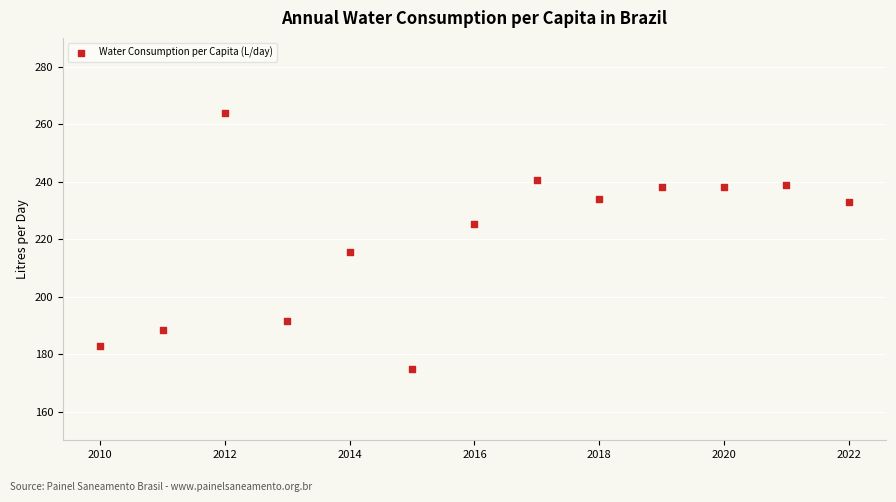

What is the range of Y values (max minus min)?

89.2